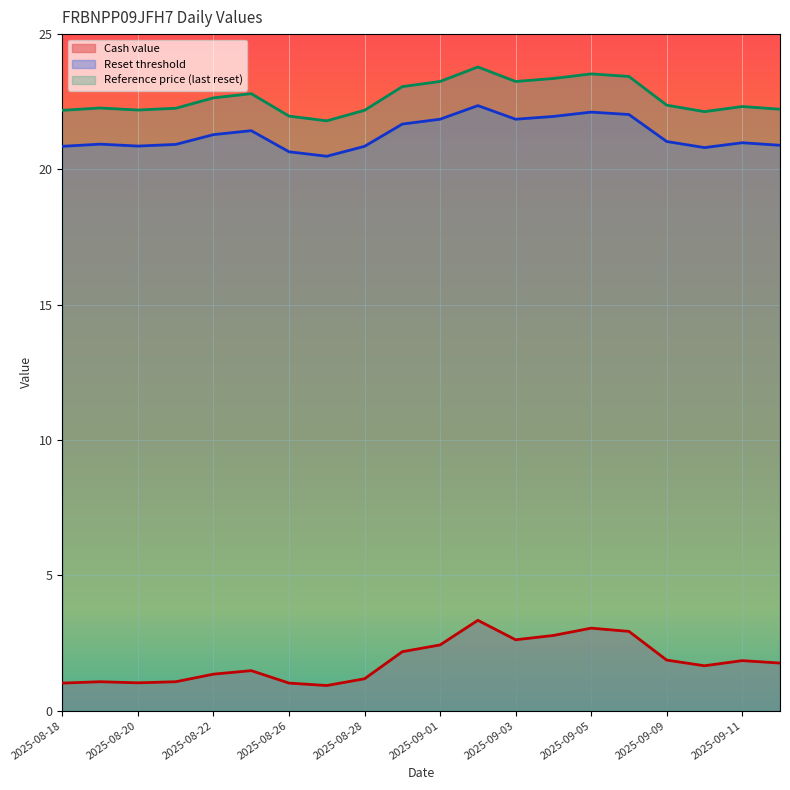

Where is Reset threshold nearest to the value 21?

2025-09-11